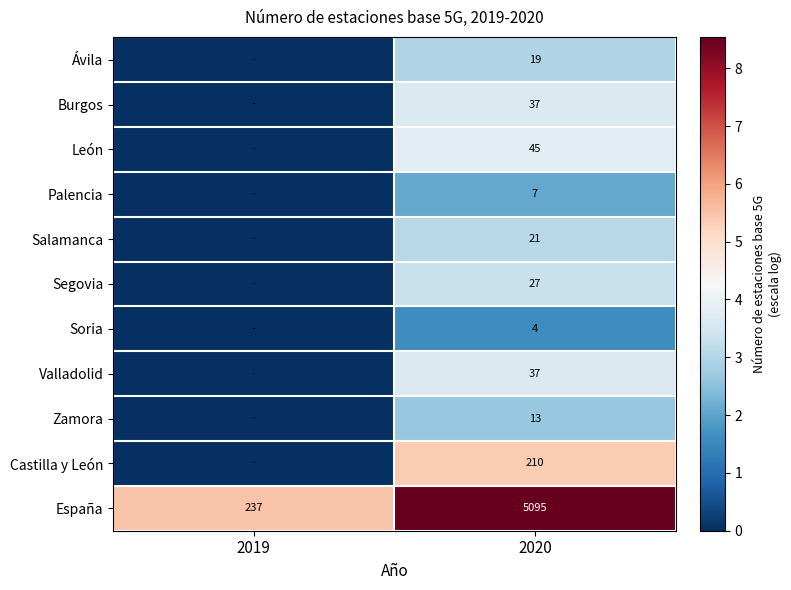

Where is España nearest to the value 2666?

2019